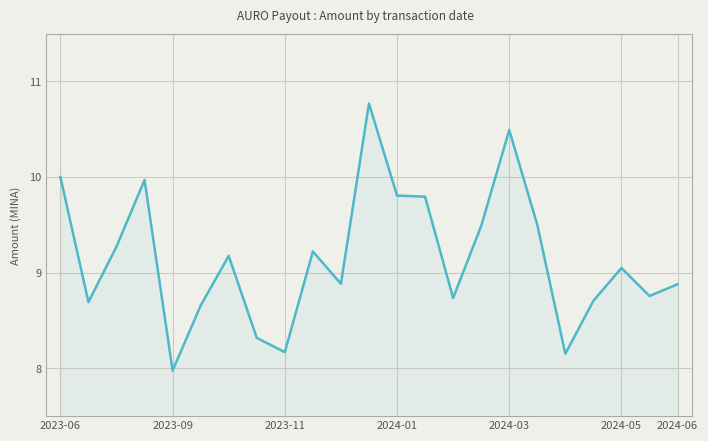

What is the greatest value displayed?

10.8